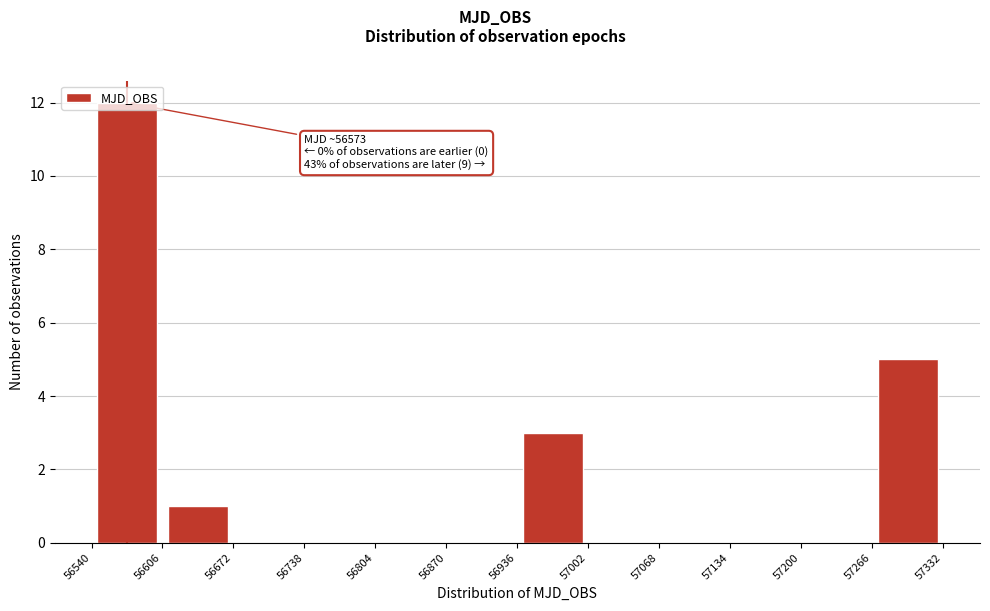

Which range on the x-axis has the tallest bar?

56540 to 56606